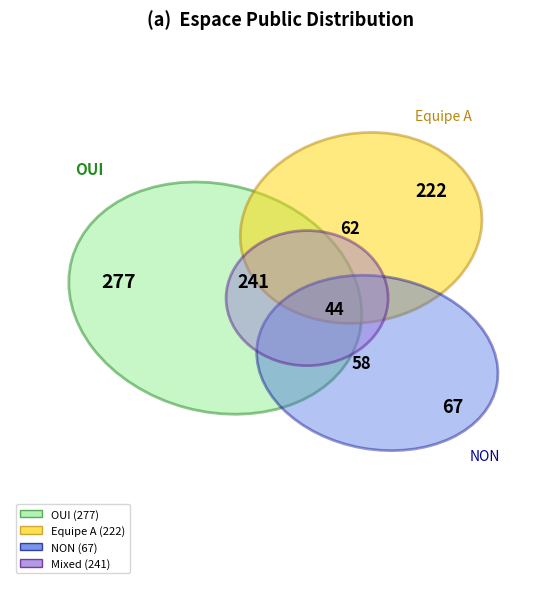

How many slices are in this pie chart?

6